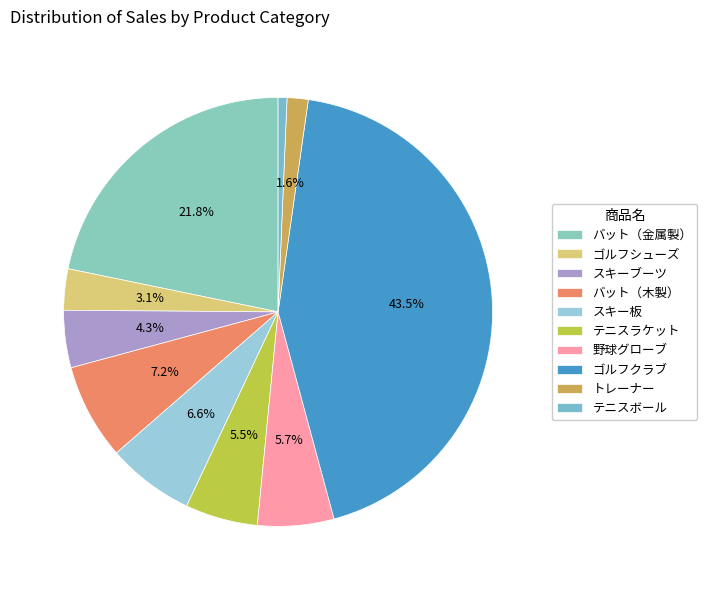

To the nearest percent, what is the combined percentage of ゴルフクラブ and テニスラケット?

49%